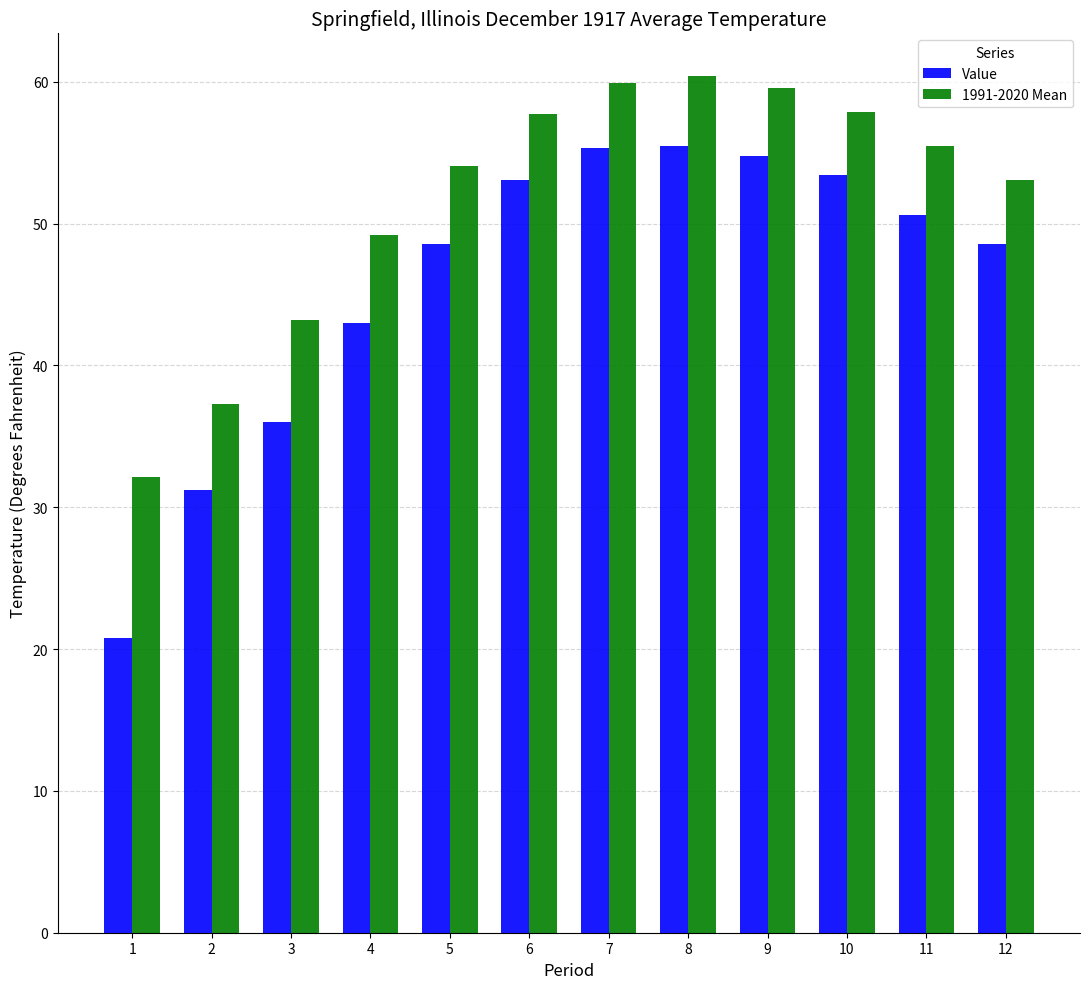

Between 1 and 2, which series saw the biggest shift?

Value